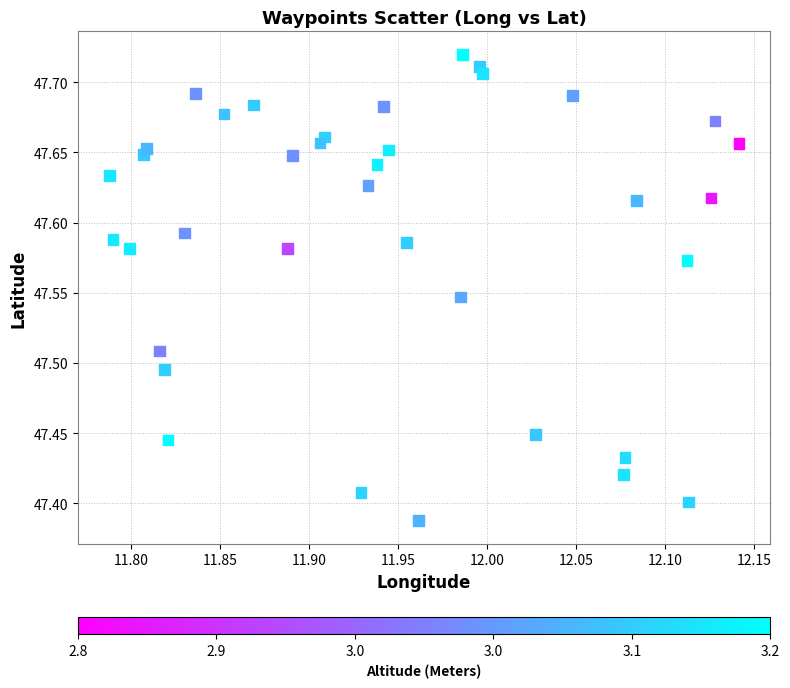

What is the range of Y values (max minus min)?

0.3